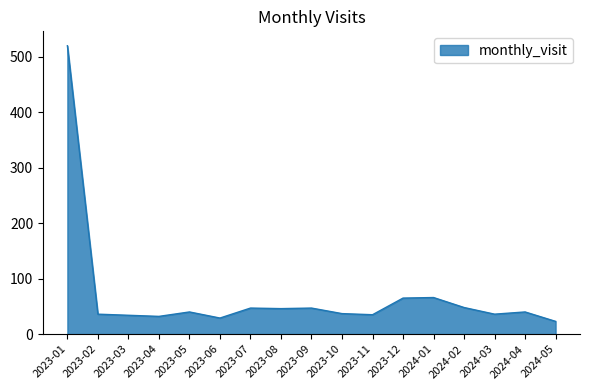

Read the value at 2024-03.

36